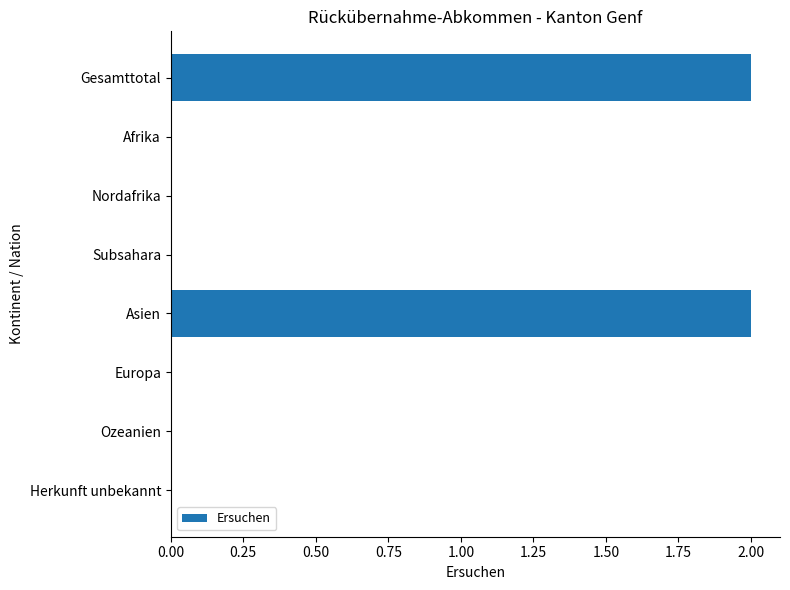

Is it true that the value at Subsahara is -1?

False